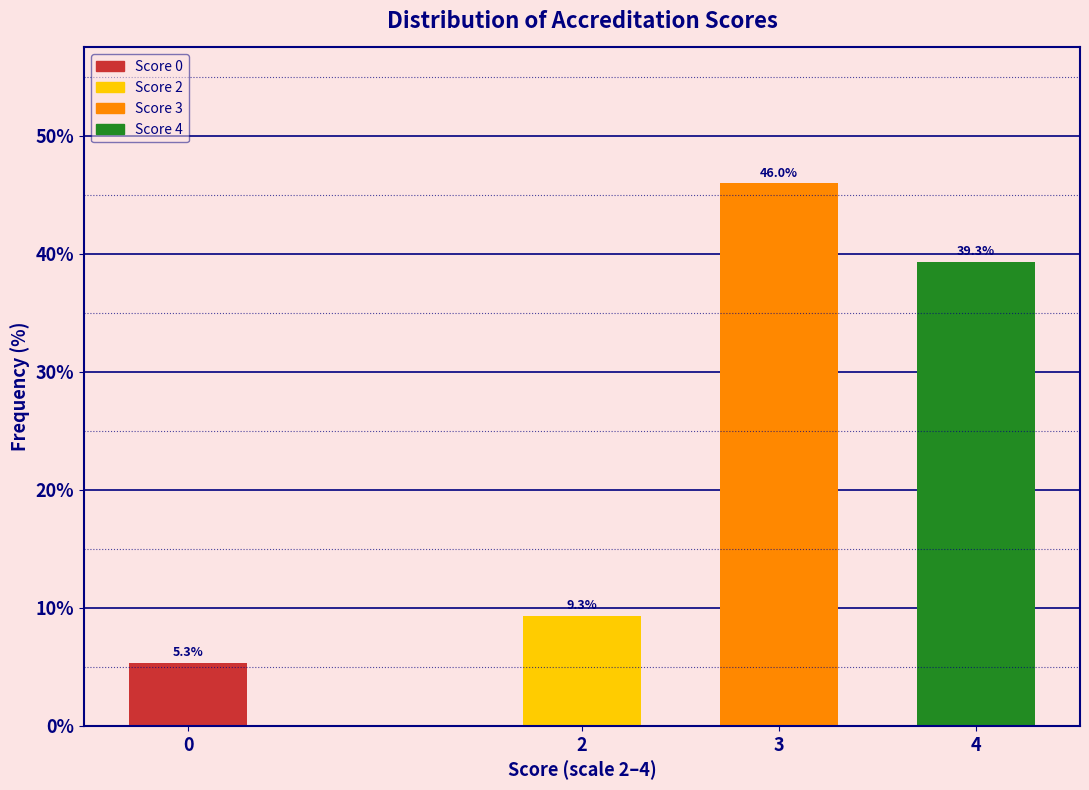

Reading right to left, transcribe all the data shown in this chart.

39.3	46.0	9.3	5.3